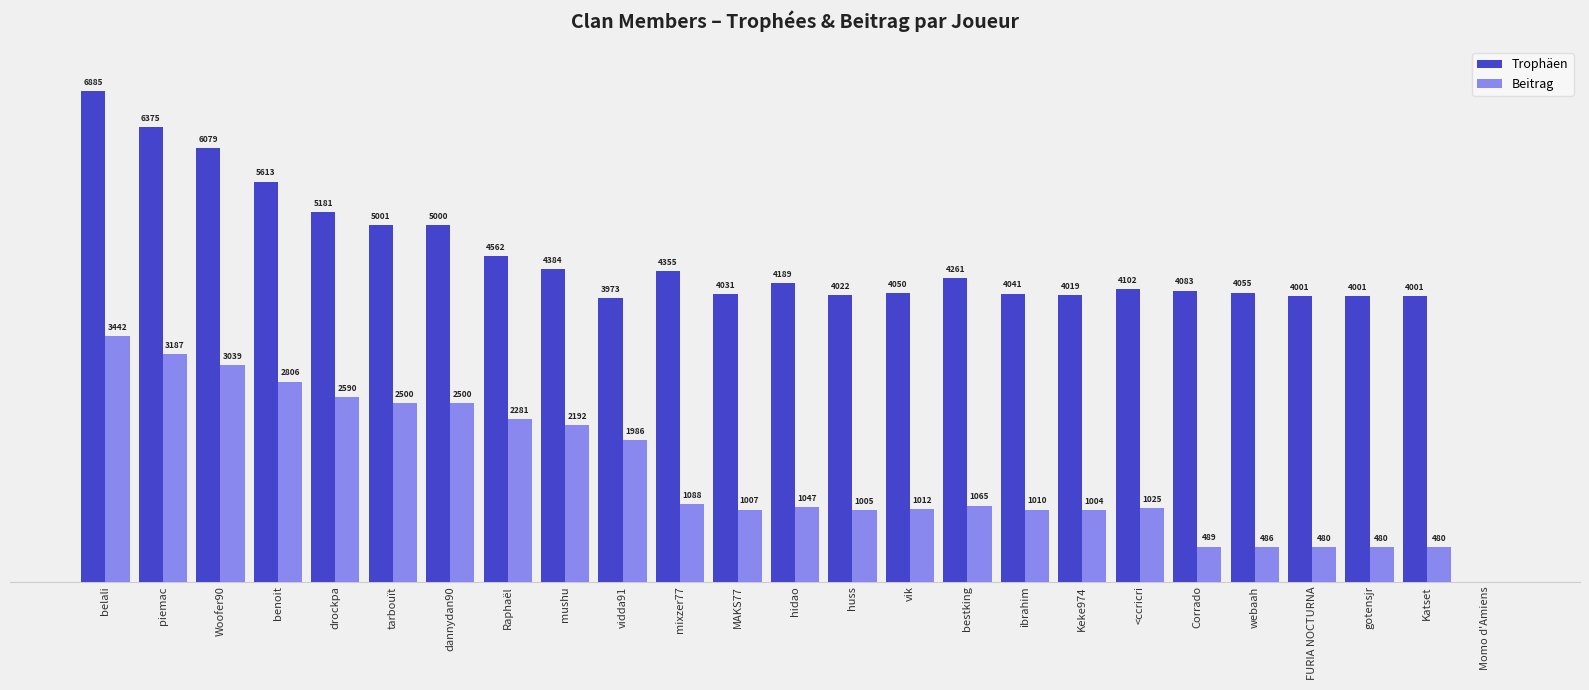

What are all the series names shown in the legend?

Trophäen, Beitrag